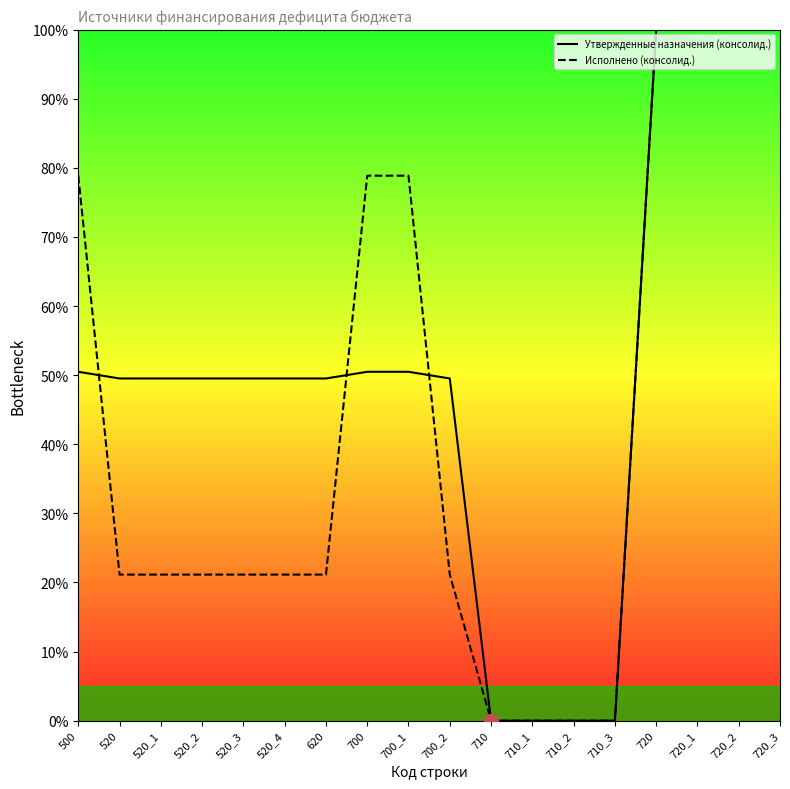

What are all the series names shown in the legend?

Утвержденные назначения (консолид.), Исполнено (консолид.)